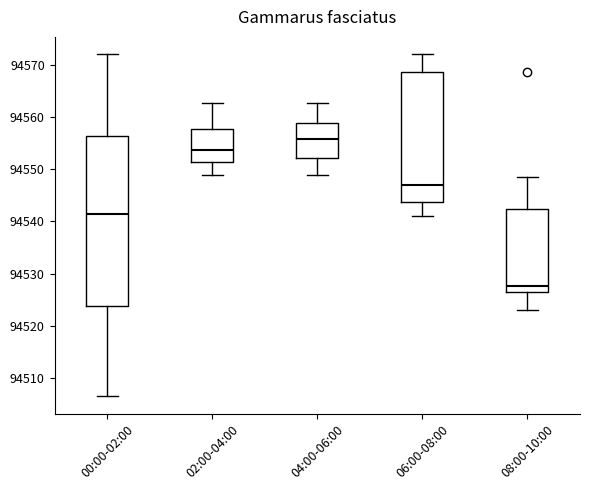

Reading left to right, read every box against the y-axis: the position of its median line, the range the box covers, and the ends of its whiskers. The values are not printed on the chart, so give them approximately, as read against the axis.

00:00-02:00: median 94542, box 94524 to 94556, whiskers 94506 to 94572
02:00-04:00: median 94554, box 94551 to 94558, whiskers 94549 to 94563
04:00-06:00: median 94556, box 94552 to 94559, whiskers 94549 to 94563
06:00-08:00: median 94547, box 94544 to 94569, whiskers 94541 to 94572
08:00-10:00: median 94528, box 94526 to 94542, whiskers 94523 to 94549